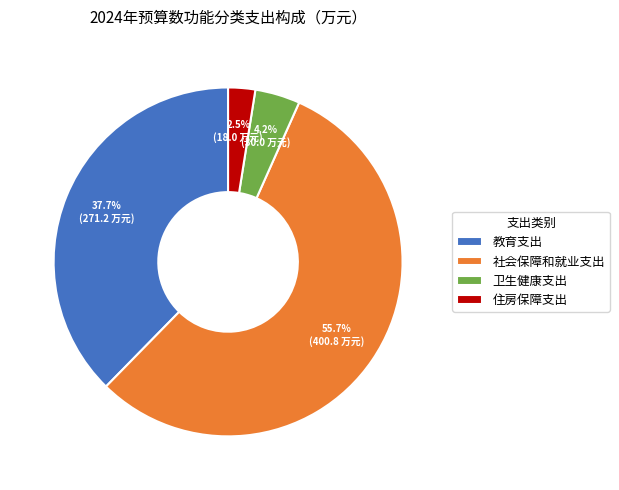

How many slices are in this pie chart?

4